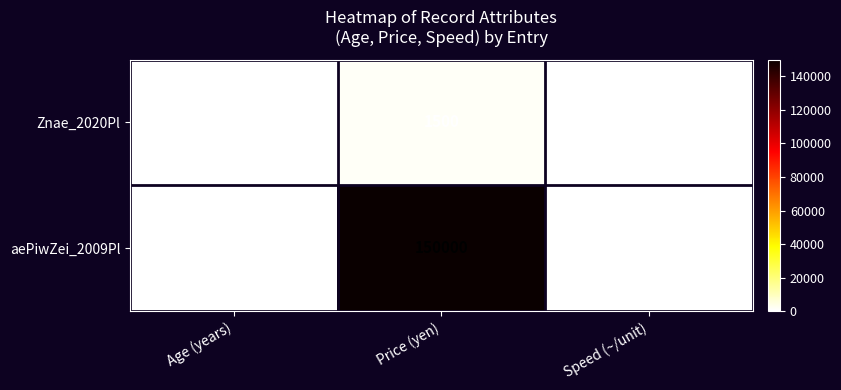

At Age (years), list the series in order from smallest to largest.

Znae_2020Pl, aePiwZei_2009Pl